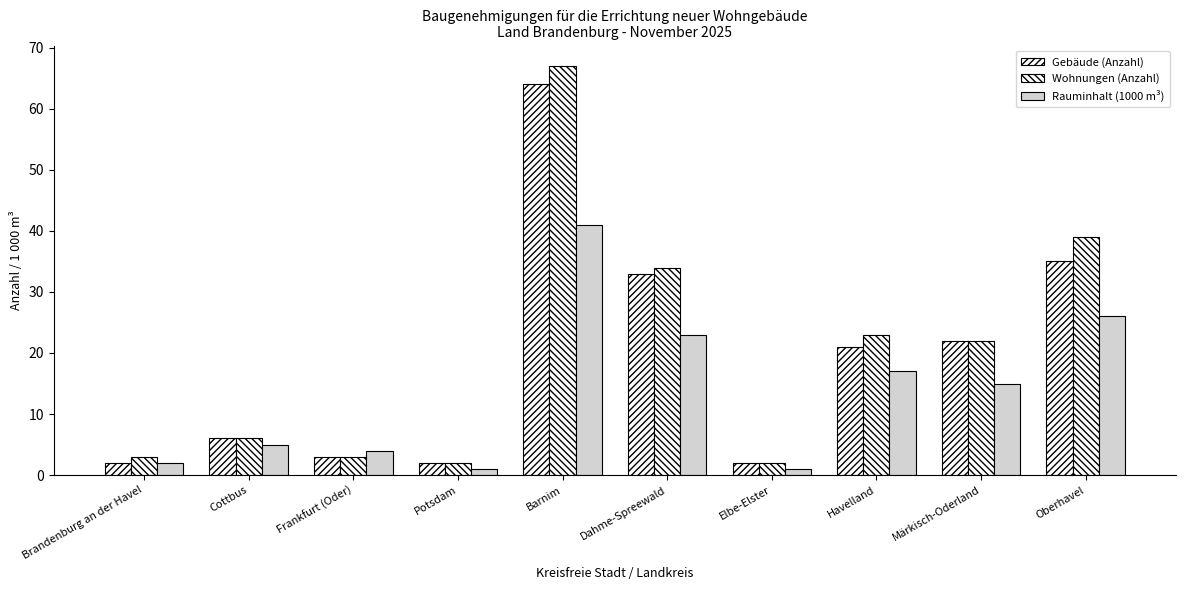

How many categories are shown in the chart?

10